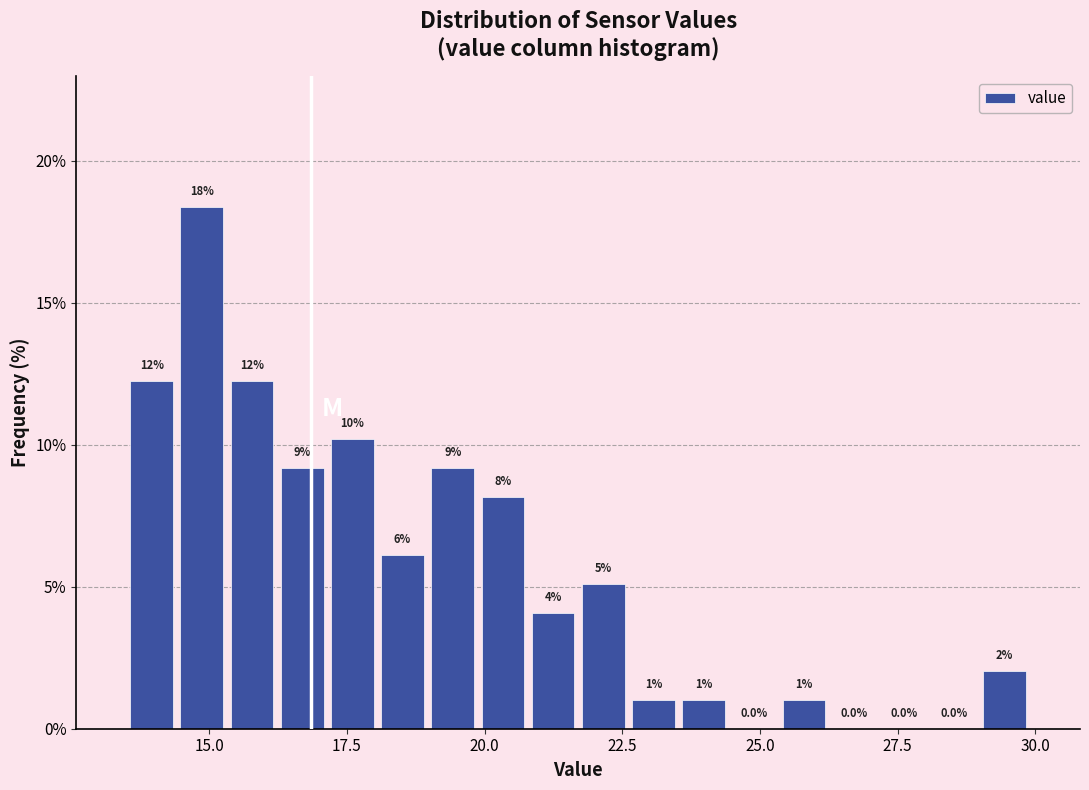

Read against the x-axis, roughly where is the centre of the tallest bar?

15.0